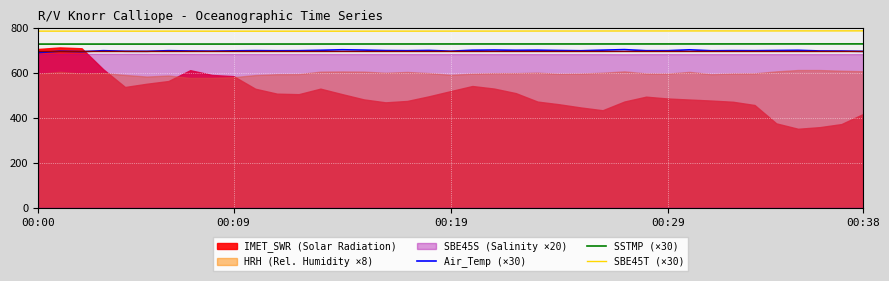

At which category does SSTMP (×30) reach its first local peak?

24